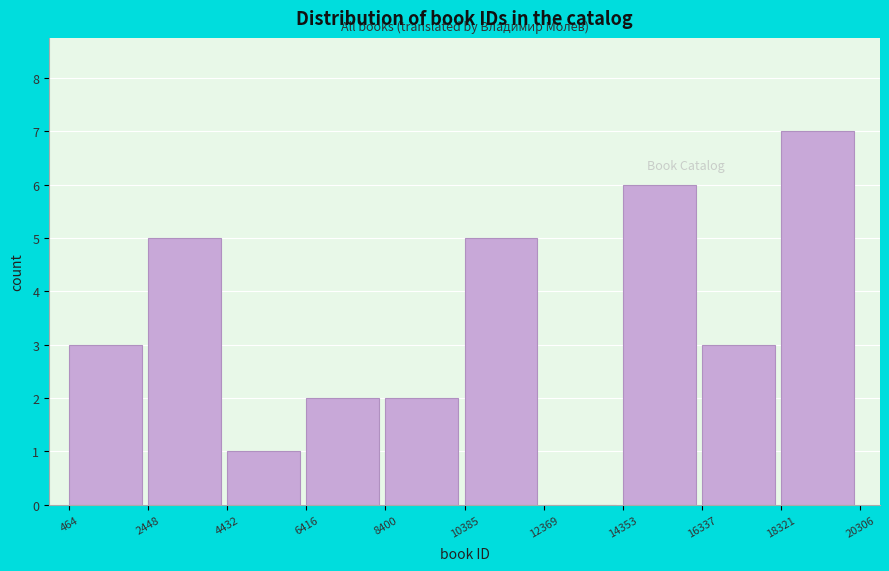

Which range on the x-axis has the tallest bar?

18321 to 20306